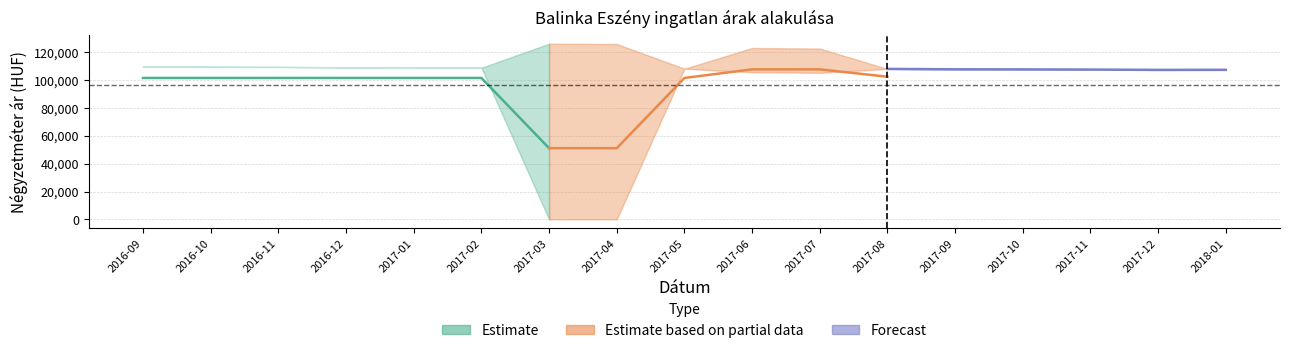

What is the label of the 5th point from the right?

2017-09